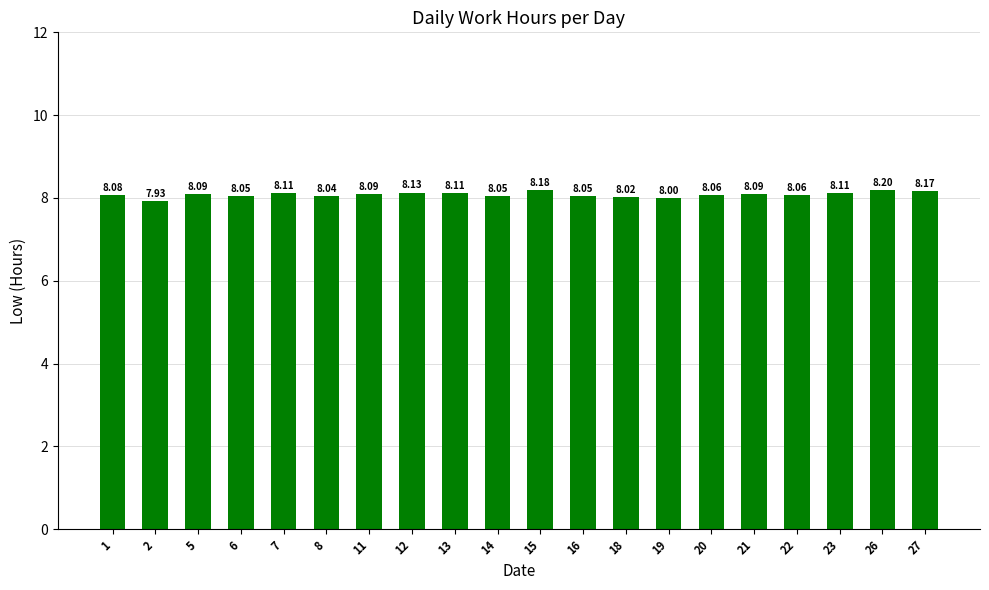

Between 21 and 2, which is larger?

21